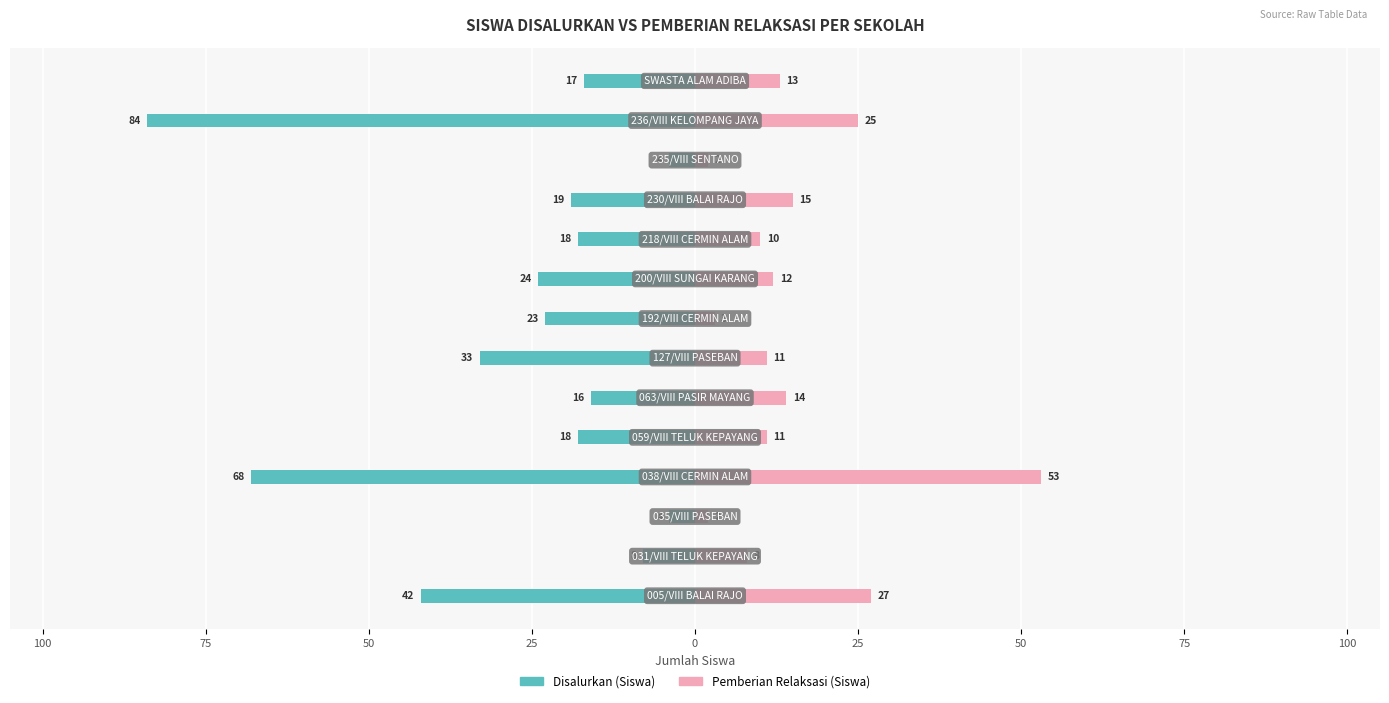

How many categories are shown in the chart?

14